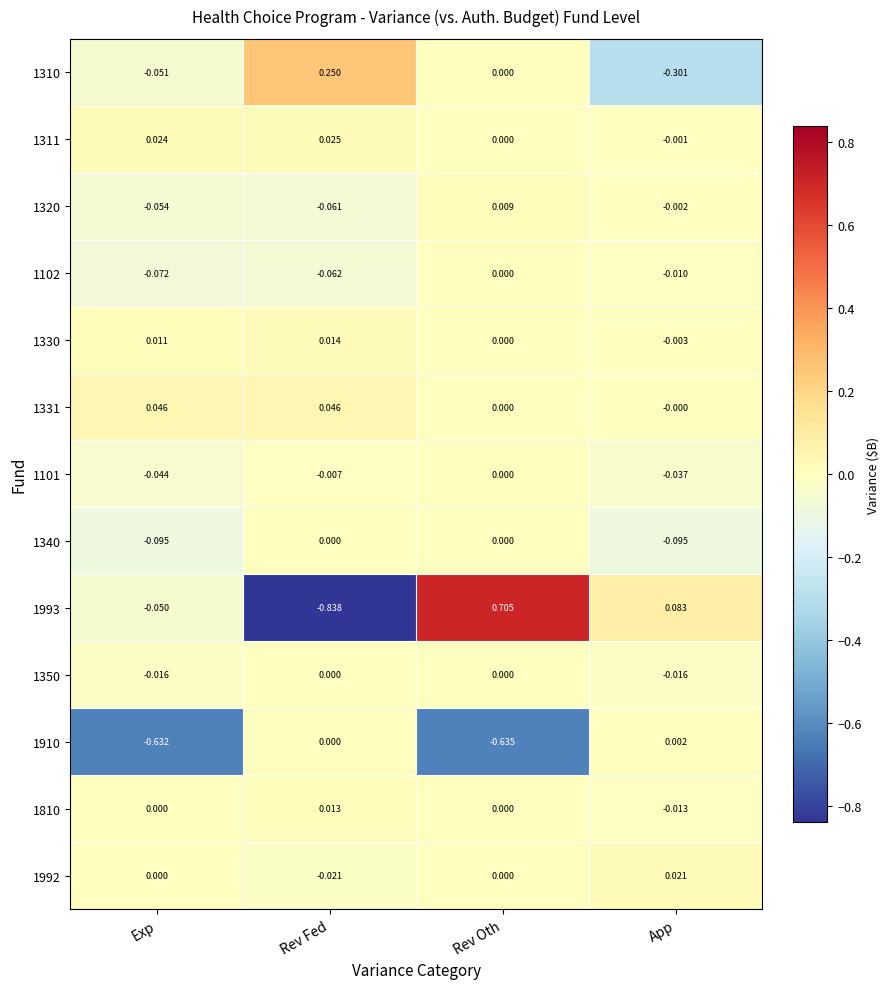

At which label does 1310 first exceed 0?

Rev Fed